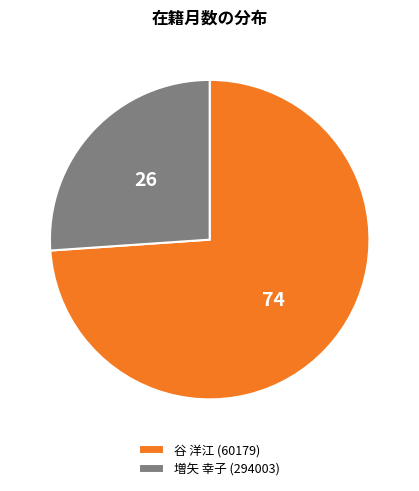

Do 谷 洋江 (60179) and 増矢 幸子 (294003) together represent more than half of the pie?

Yes